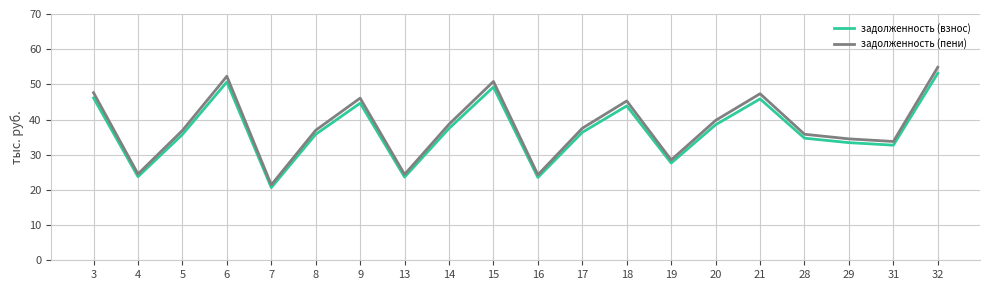

What is the highest value of the задолженность (пени) series?

54.9